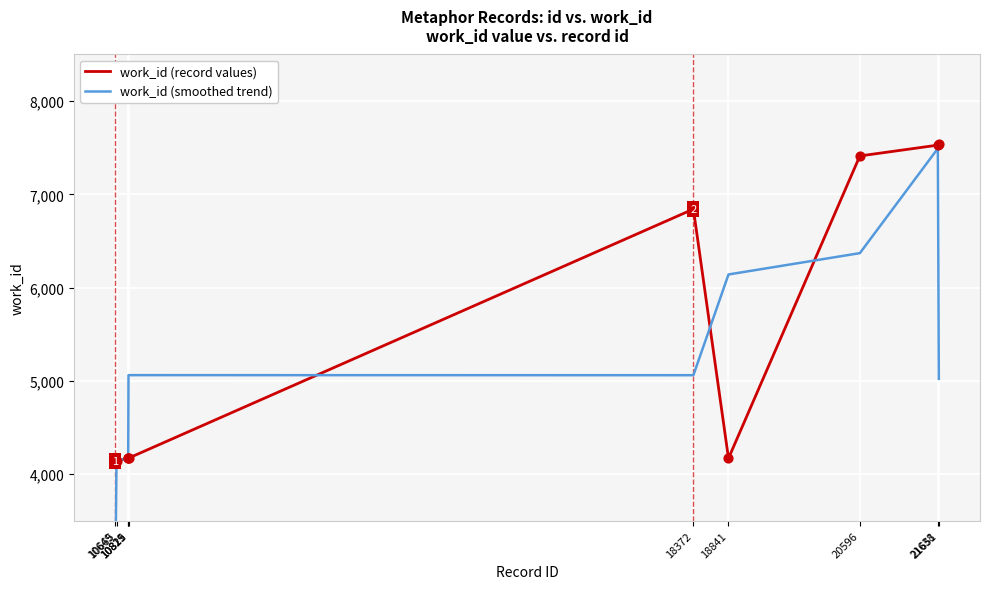

Which series has the largest total across all categories?

work_id (record values)